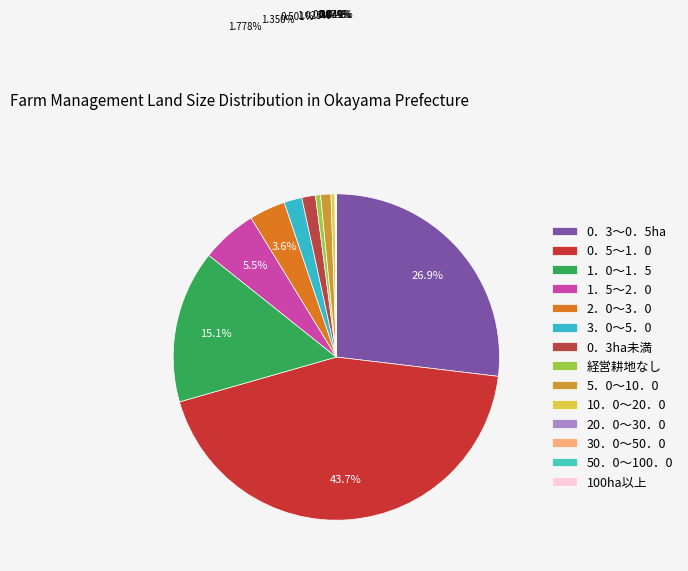

To the nearest percent, what is the average slice percentage?

7%